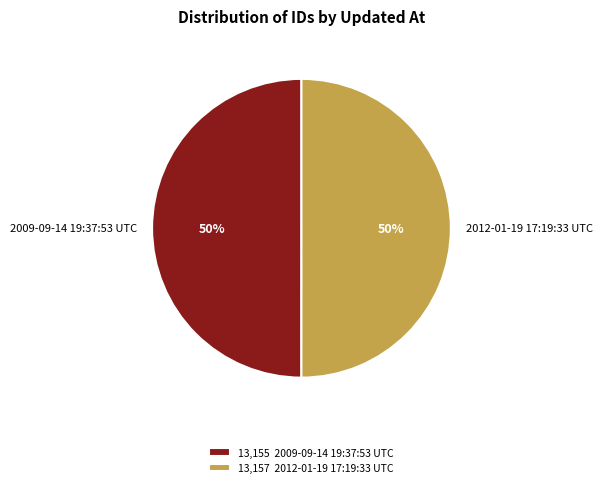

True or false: 2012-01-19 17:19:33 UTC accounts for 64% of the total.

False